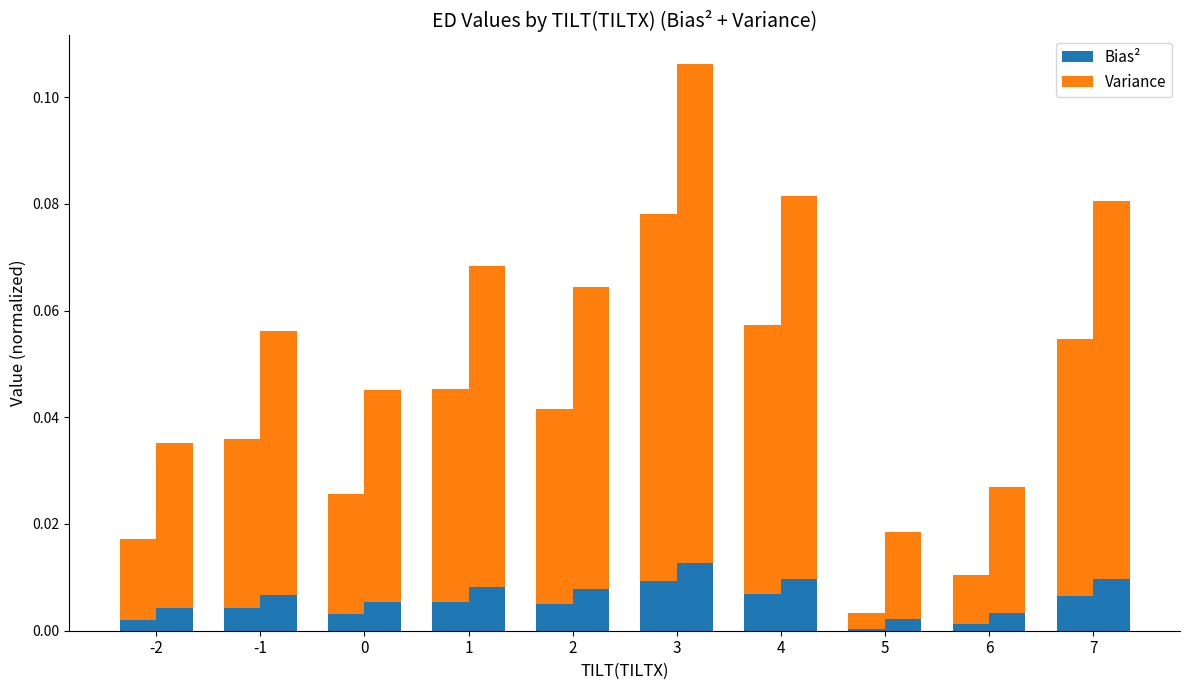

What are all the series names shown in the legend?

Bias², Variance